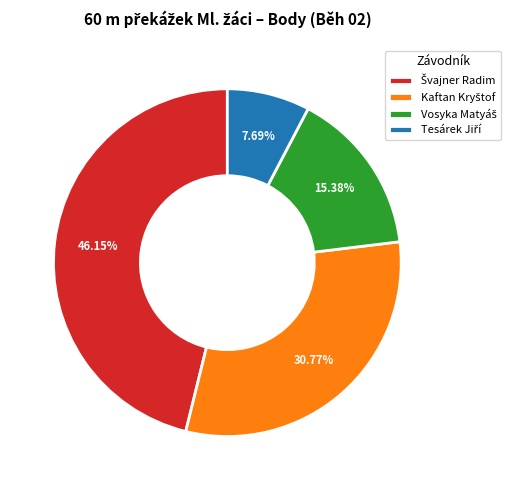

Is there any slice that represents more than half of the pie?

No